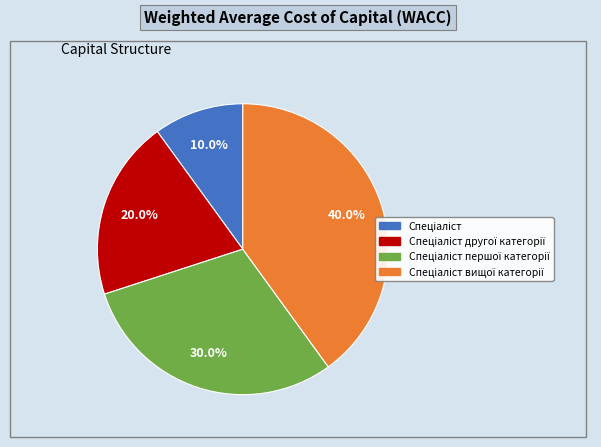

Does any single category account for the majority?

No